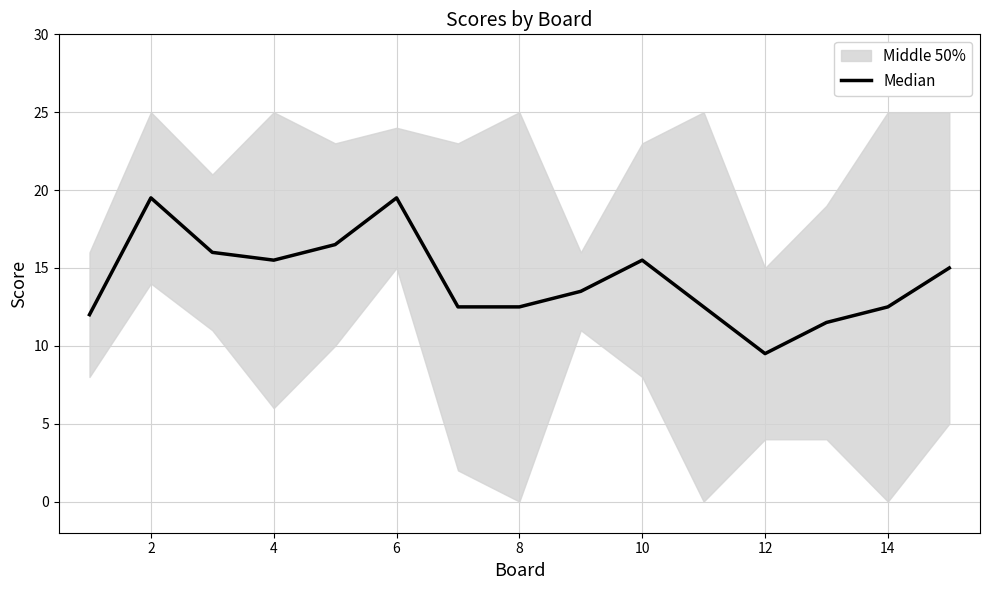

How many interior local peaks (higher than both neighbors) does the data have?

3